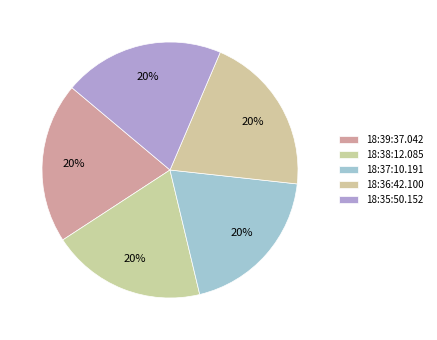

True or false: 18:36:42.100 accounts for 14% of the total.

False